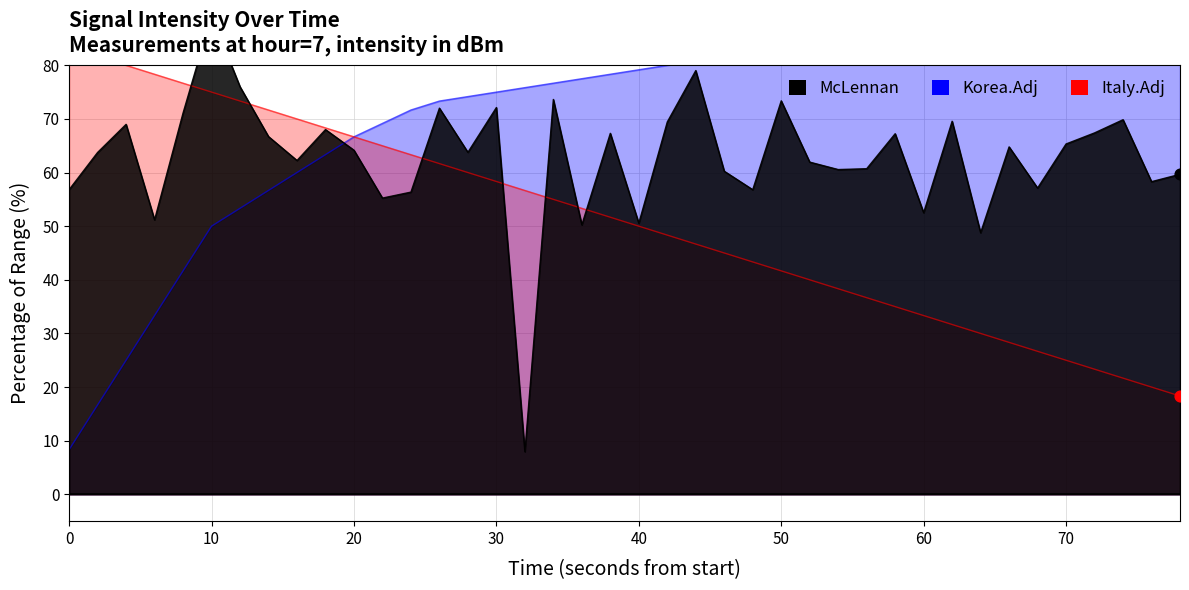

Which series contains the lowest Y value?

McLennan